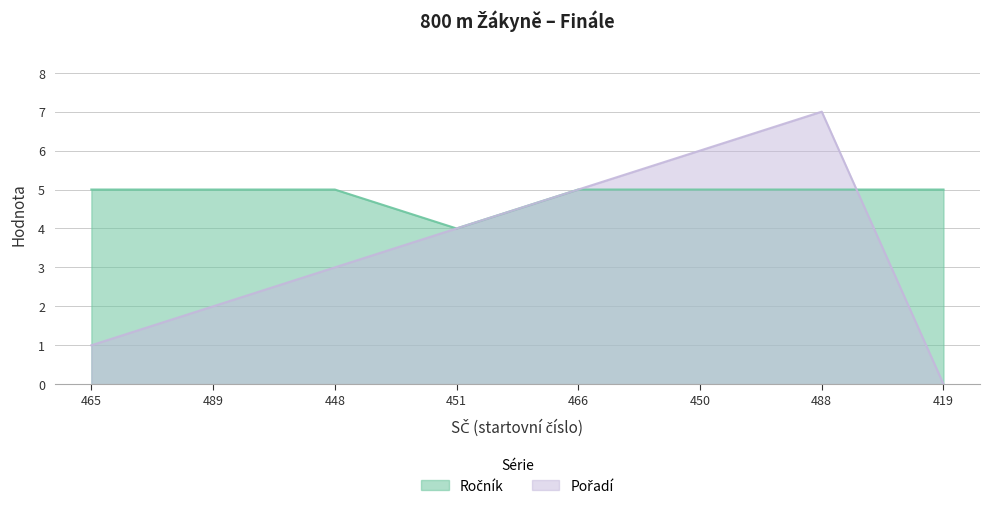

At which label is Pořadí closest to 3?

448